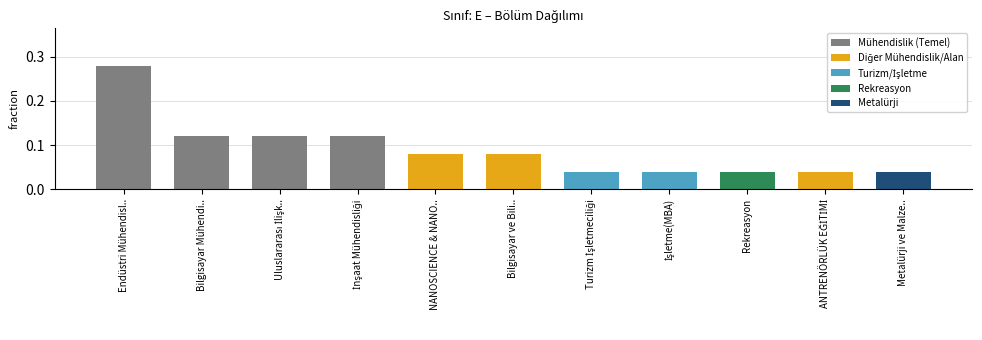

What is the label of the 11th bar from the right?

Endüstri Mühendisl..